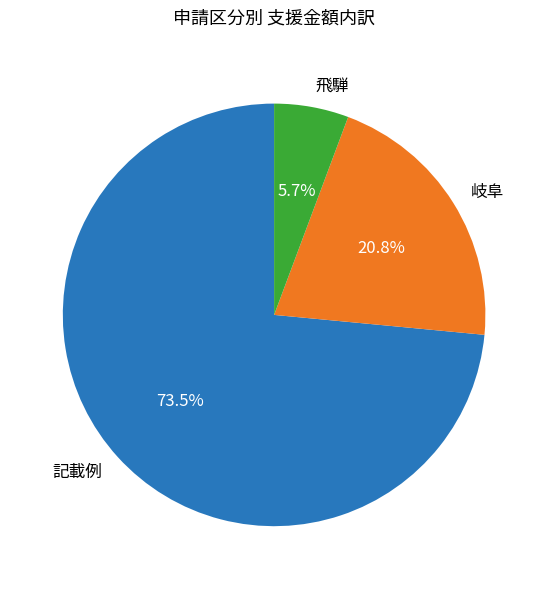

Between 記載例 and 飛騨, which is larger?

記載例